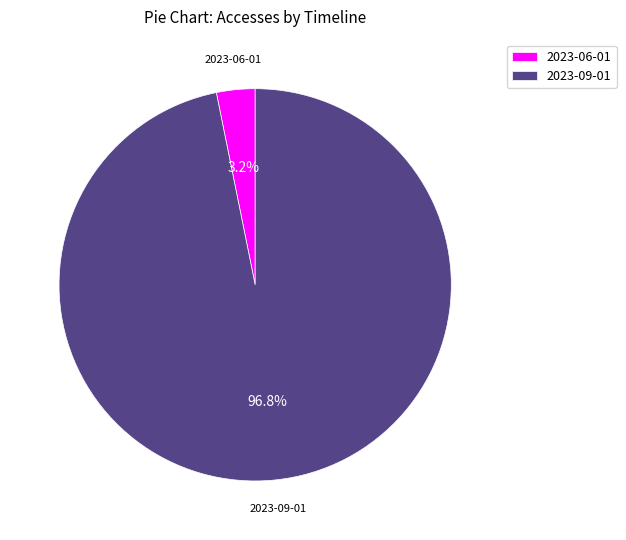

How many segments does this pie chart have?

2